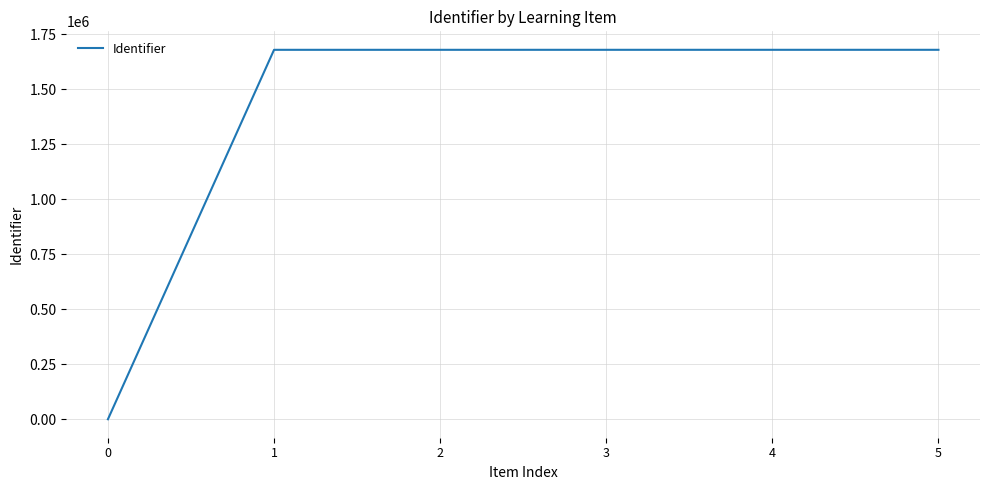

What is the change in value from 3 to 5?

+28